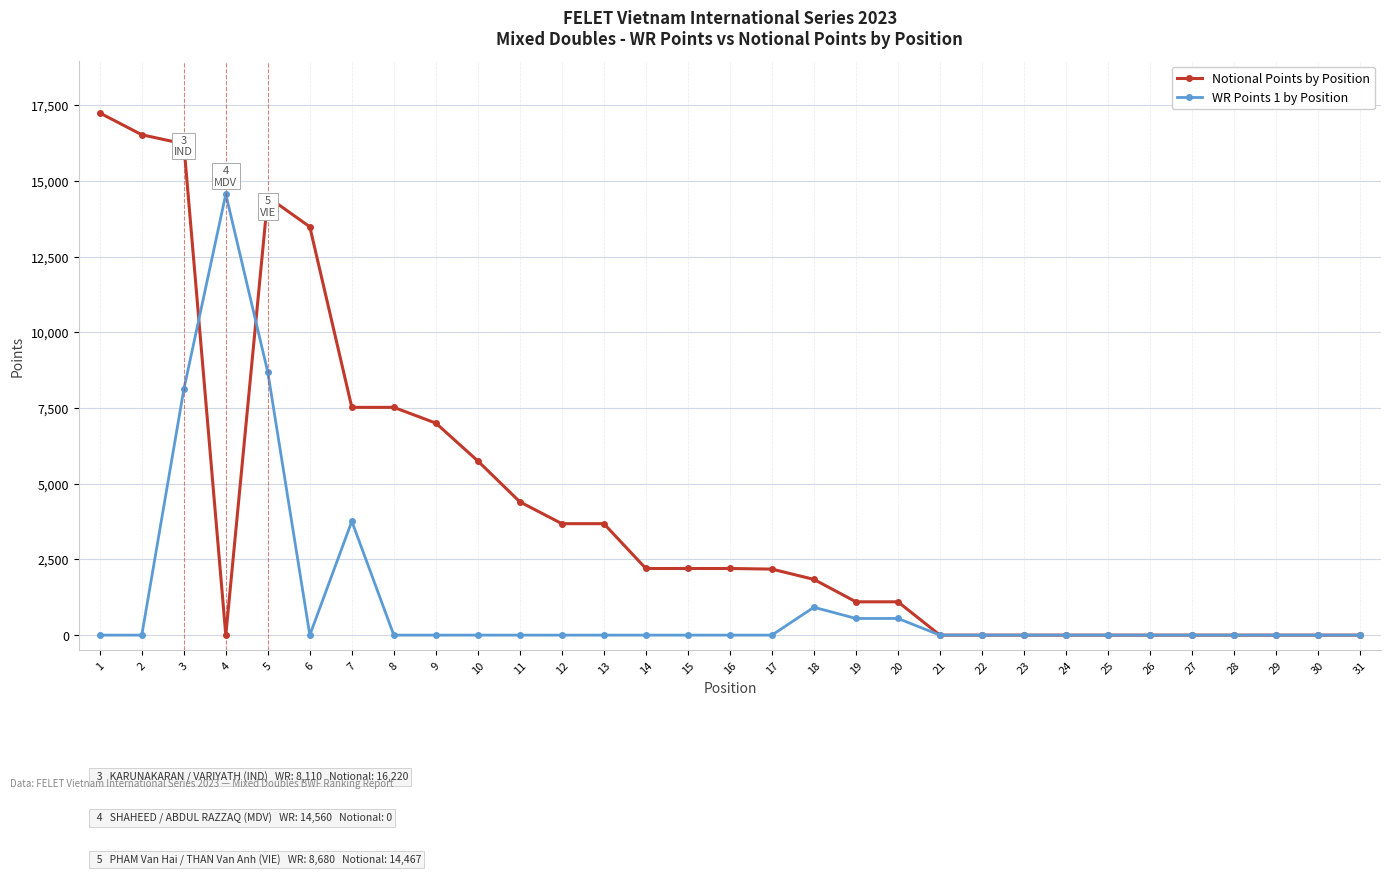

Which series has the largest range (max minus min)?

Notional Points by Position